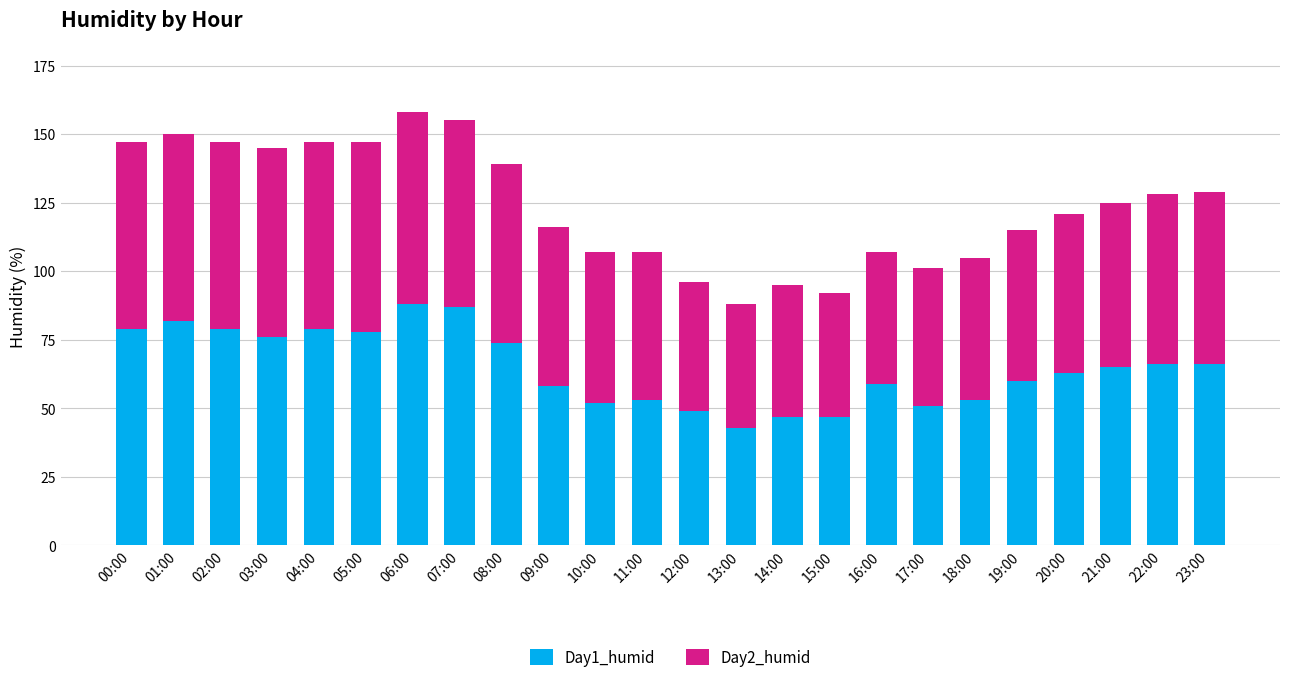

What value does the Day1_humid series have at 14:00, to the nearest 10?

50